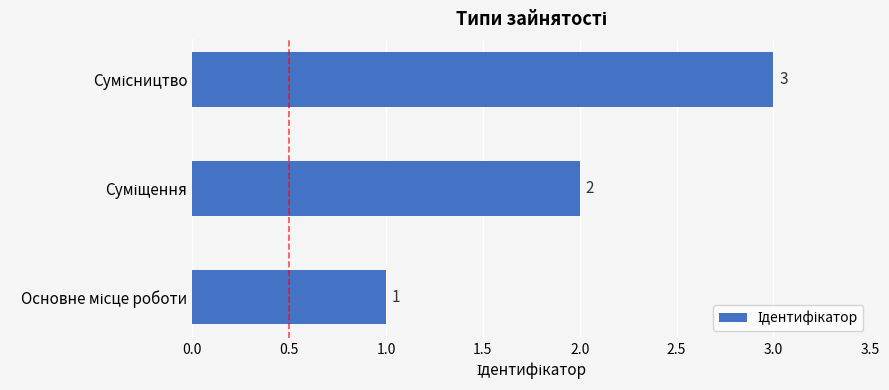

What is the average value?

2